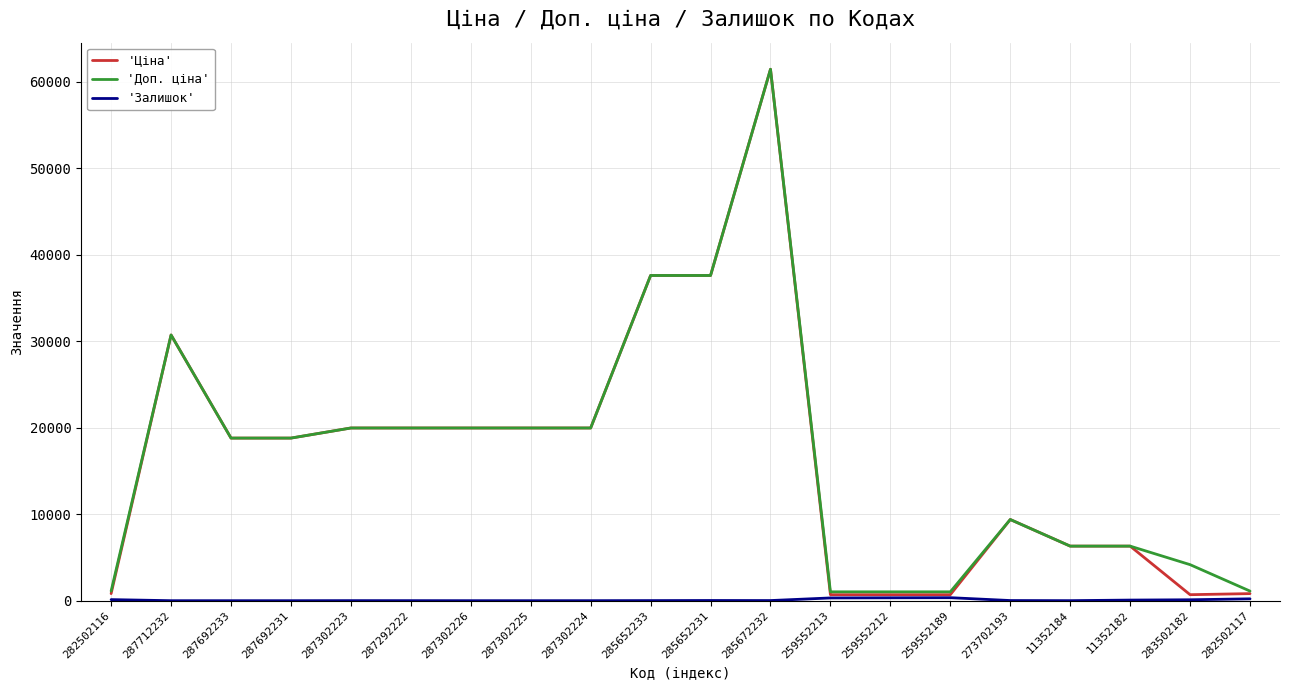

Is the value of 'Доп. ціна' at 287292222 greater than the value of 'Ціна' at 287712232?

No